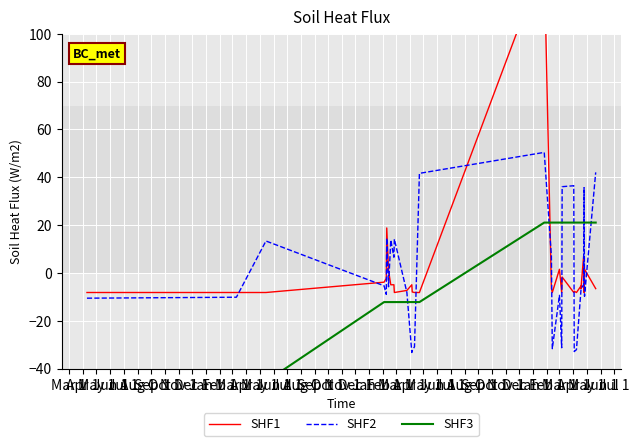

At which category is the sum across all series the highest?

Jun 1